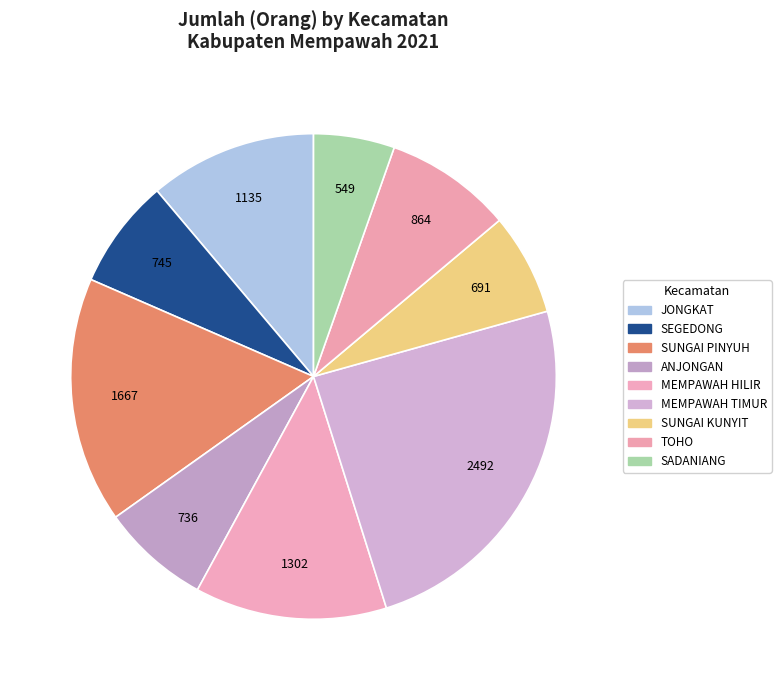

To the nearest percent, what is the difference between the largest and smallest slice percentages?

19%